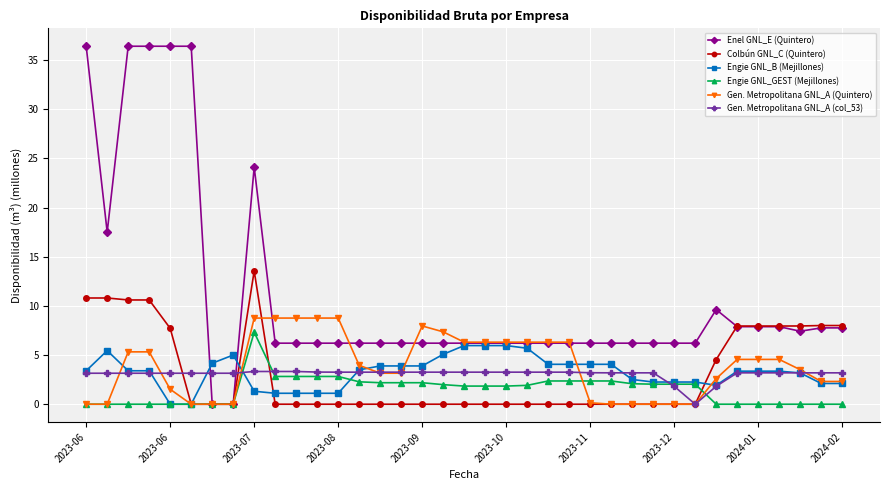

True or false: Colbún GNL_C (Quintero) has more than 0 points higher than both neighbors.

True